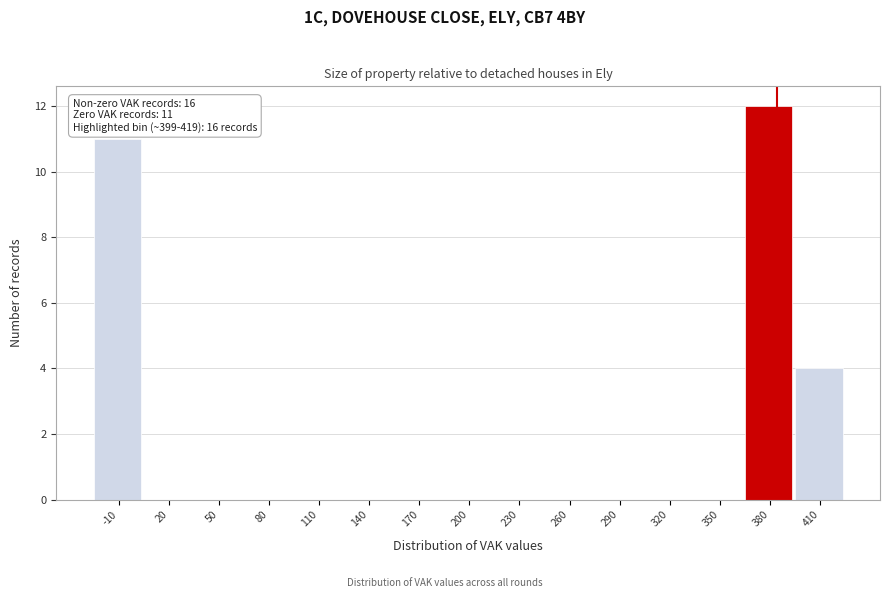

Reading right to left, extract all data points from this chart.

410=4	380=12	350=0	320=0	290=0	260=0	230=0	200=0	170=0	140=0	110=0	80=0	50=0	20=0	-10=11